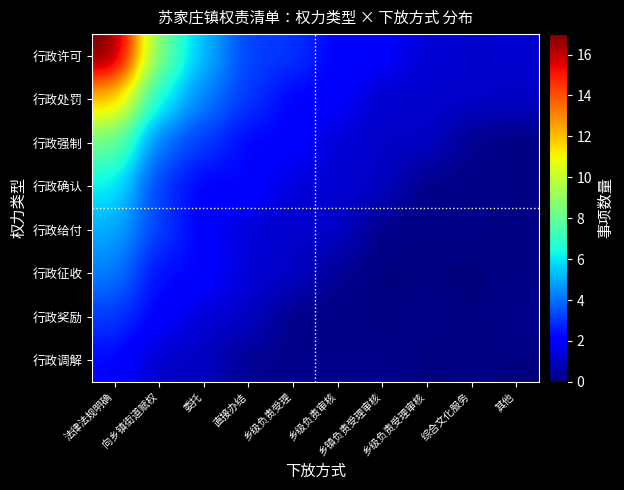

At how many categories does at least one series exceed 0?

10